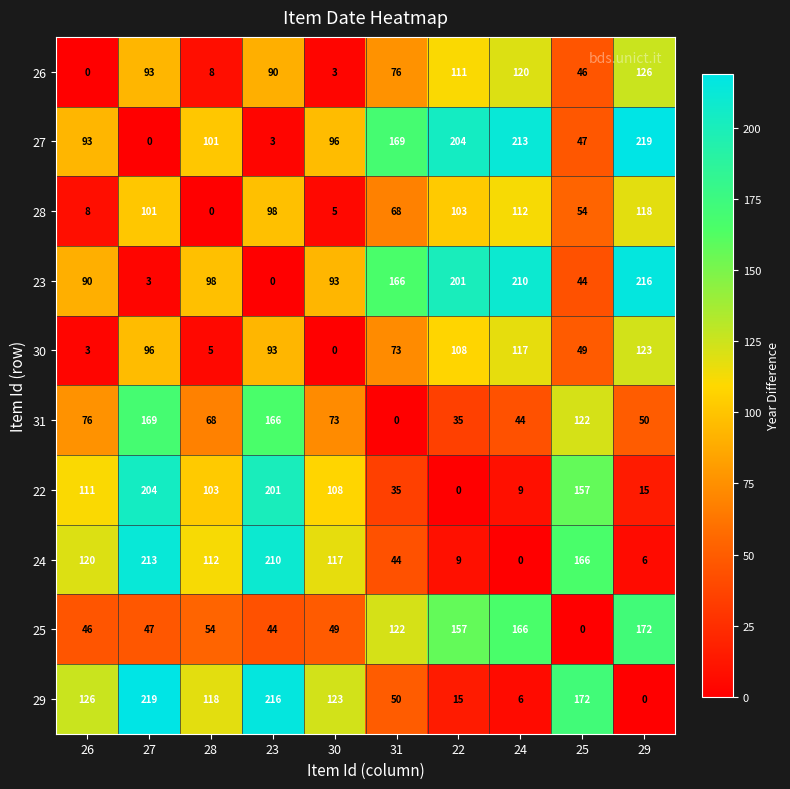

What is the difference between the maximum and minimum values in the 24 series?

213